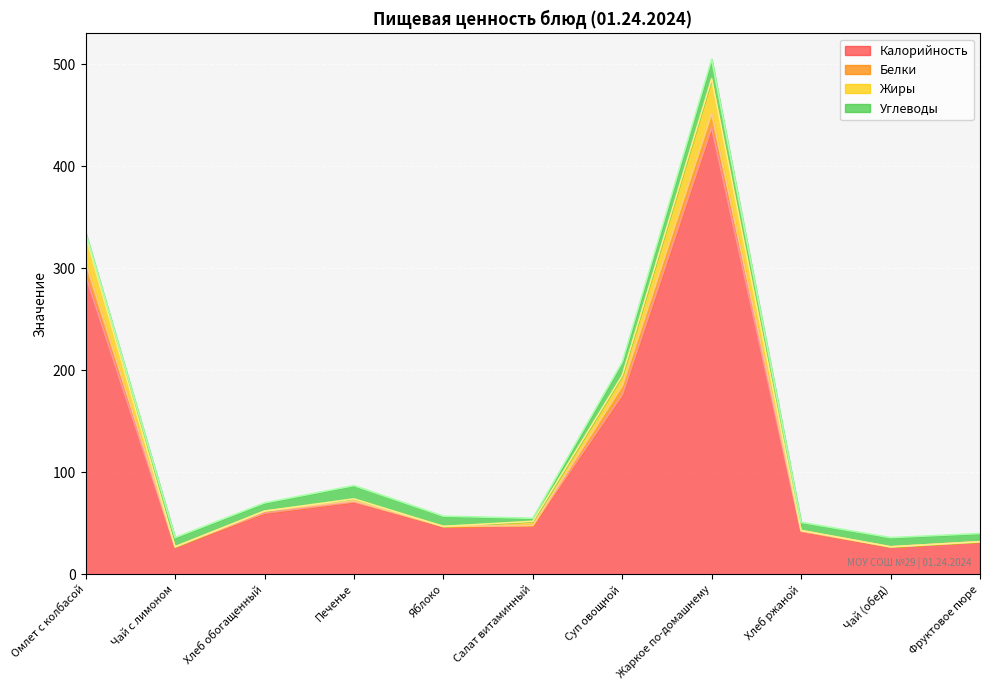

What is the label of the 1st point from the right?

Фруктовое пюре